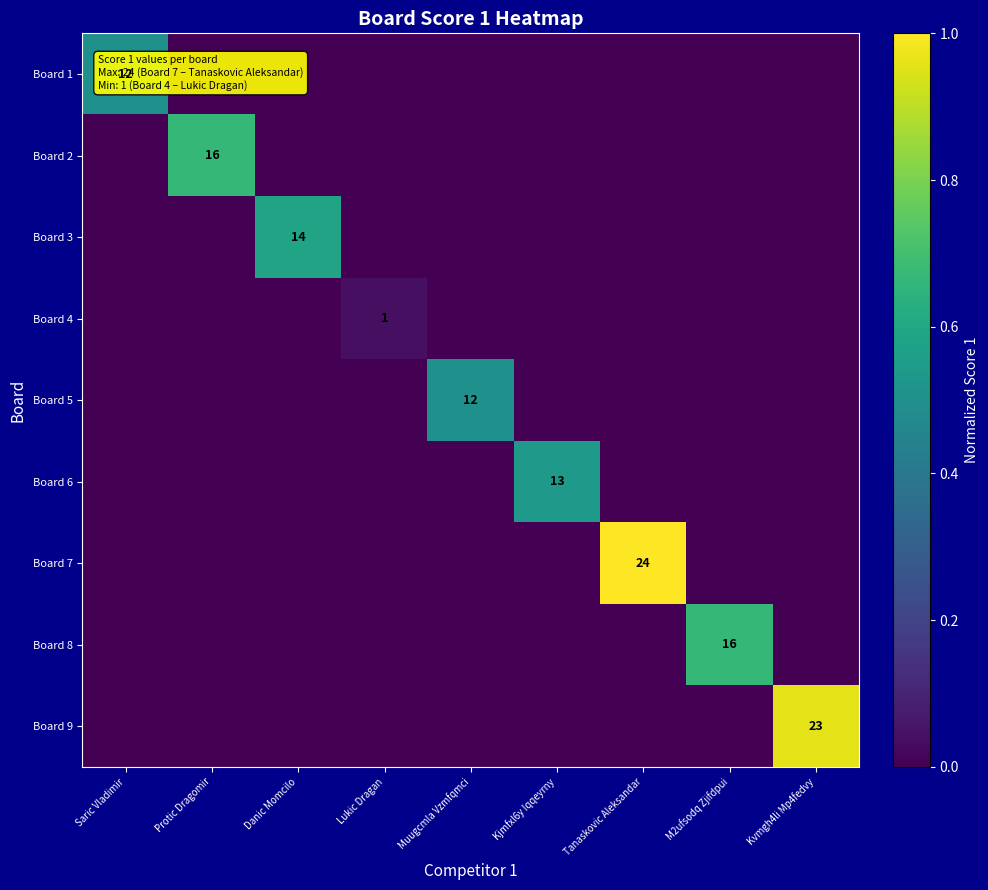

Count the number of data series in this chart.

9